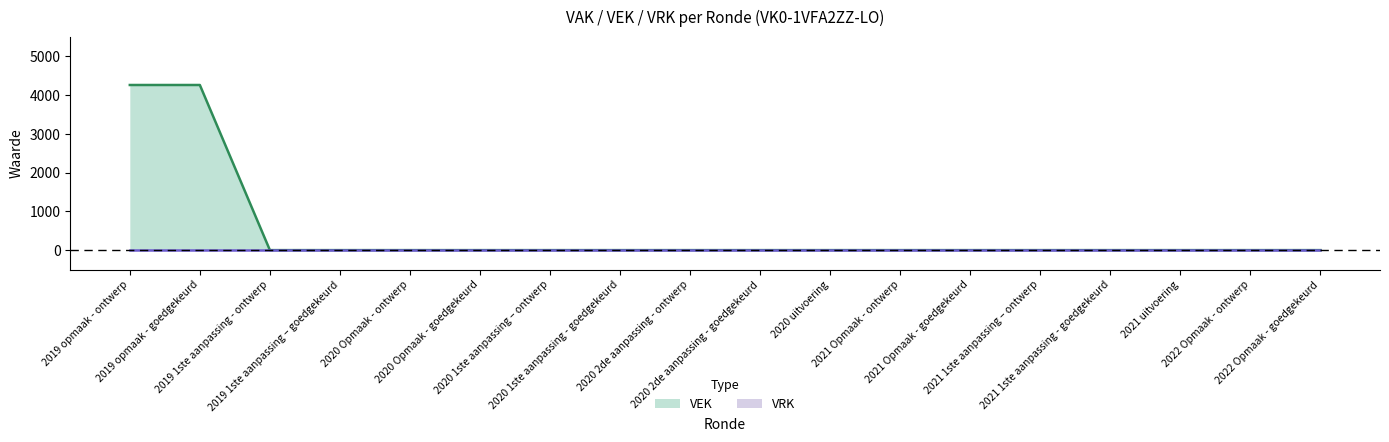

Which label corresponds to the largest value in the chart?

2019 opmaak - ontwerp